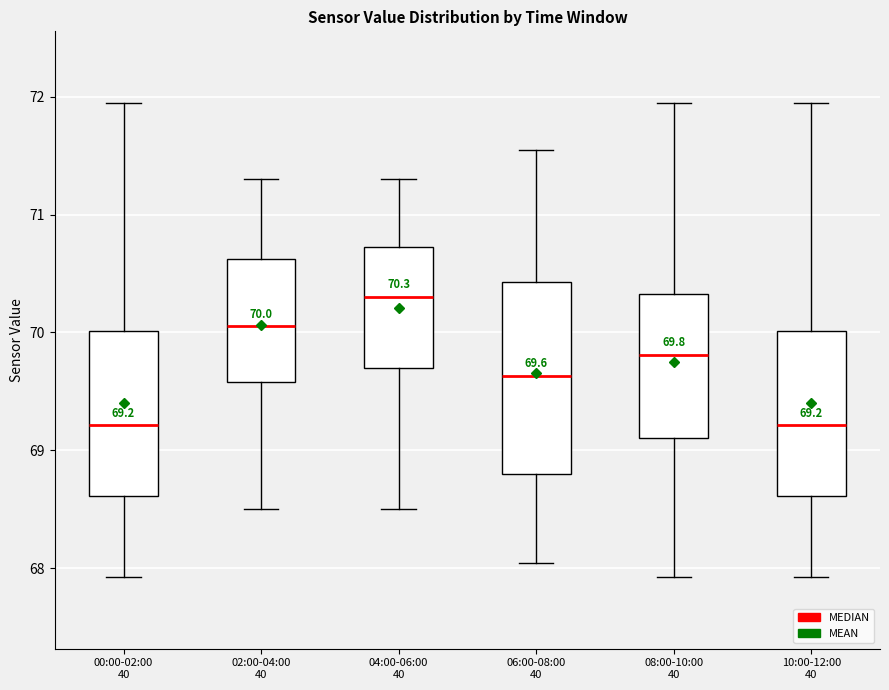

Which box is the tallest, from its lower edge to its upper edge?

06:00-08:00 40